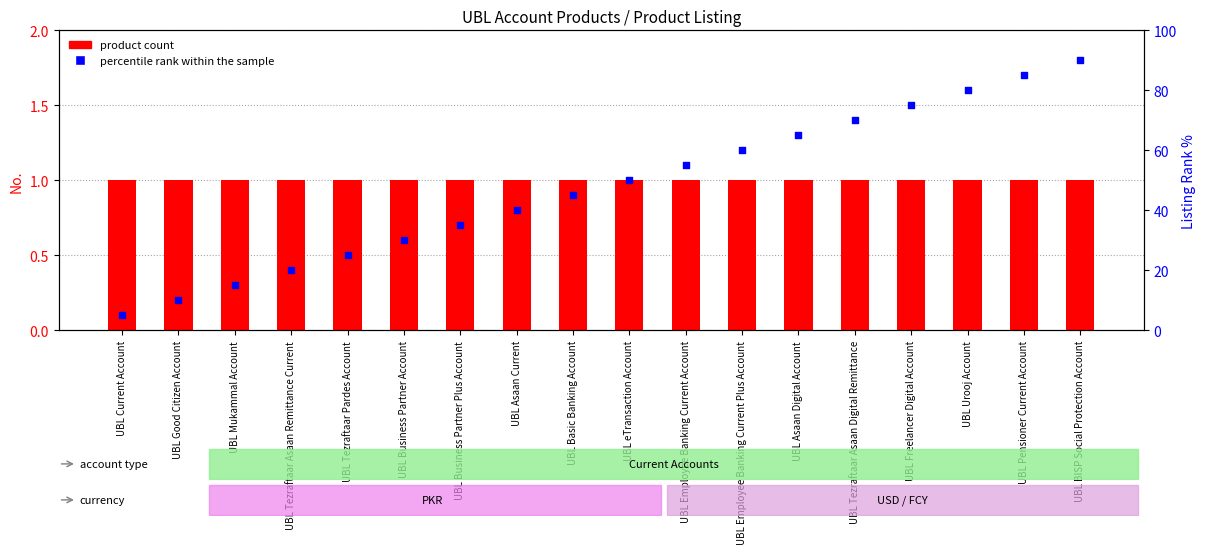

Which series has the largest Y range (max minus min)?

percentile rank within the sample